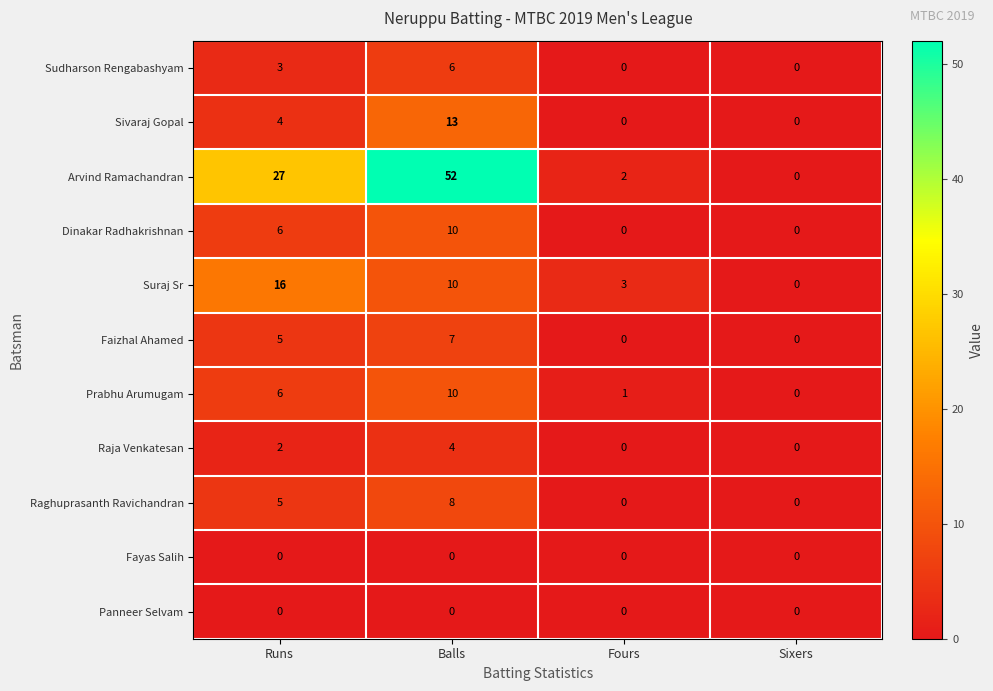

What is the difference between the maximum and minimum values in the Prabhu Arumugam series?

10